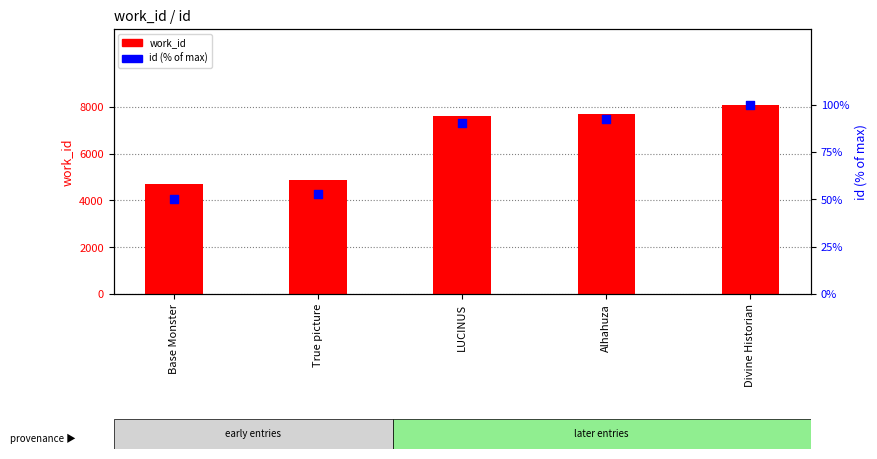

At which category is the sum across all series the highest?

Divine Historian